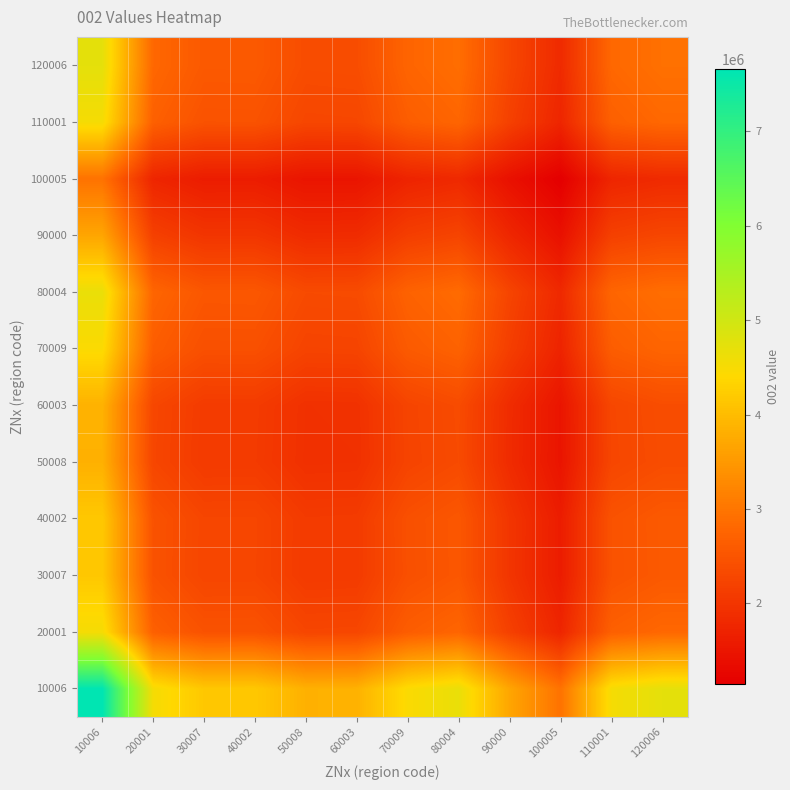

At which category is the sum across all series the highest?

10006